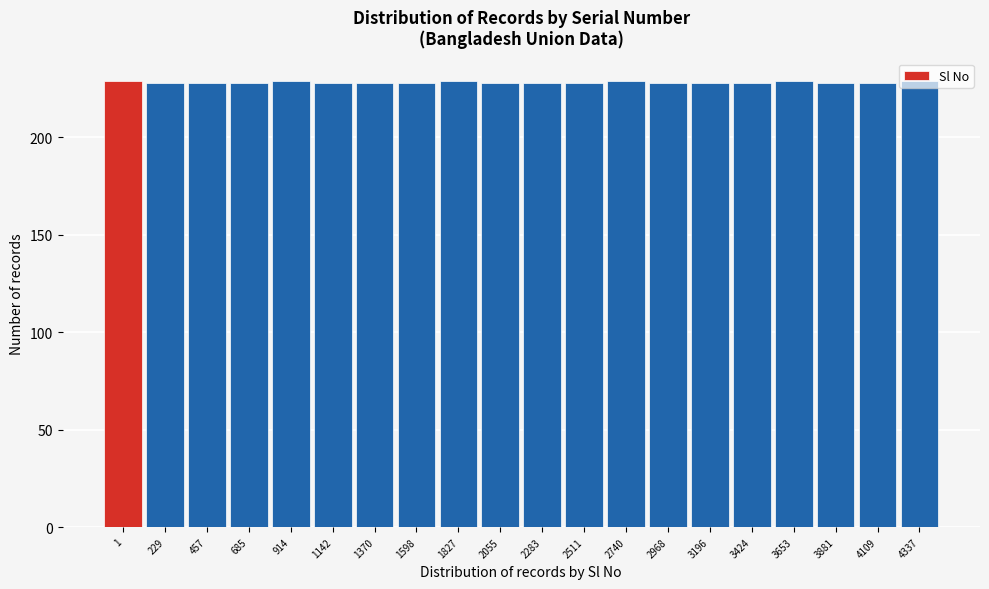

The chart shows a value of 228 at 4109. True or false?

True